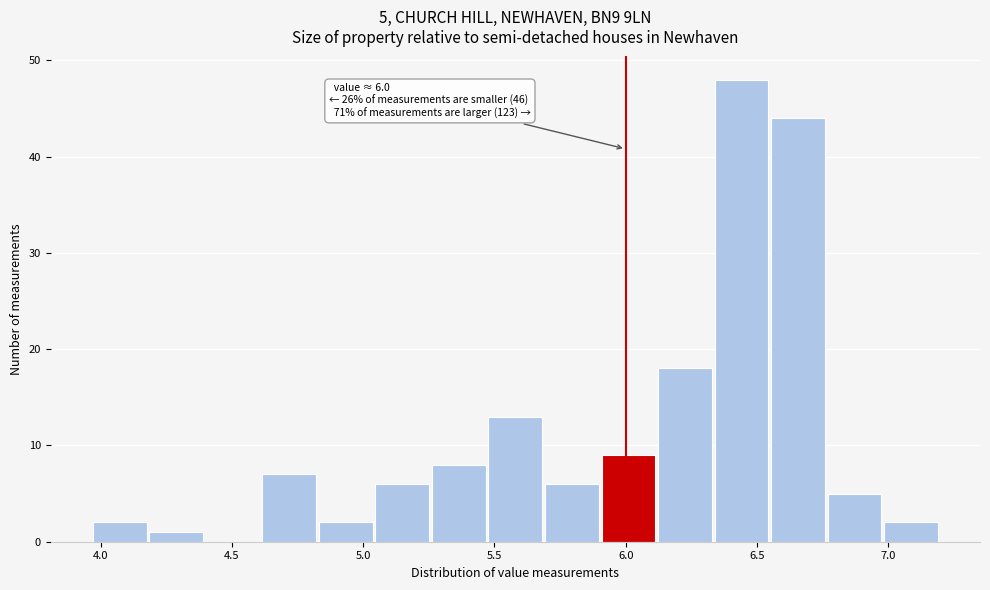

Over which range of the x-axis is the bar tallest?

6.35 to 6.55